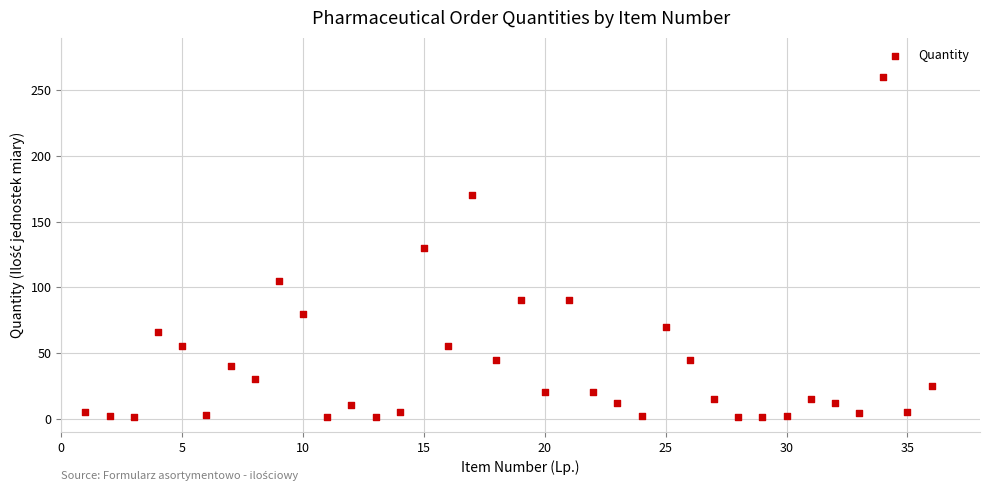

What is the range of Y values (max minus min)?

259